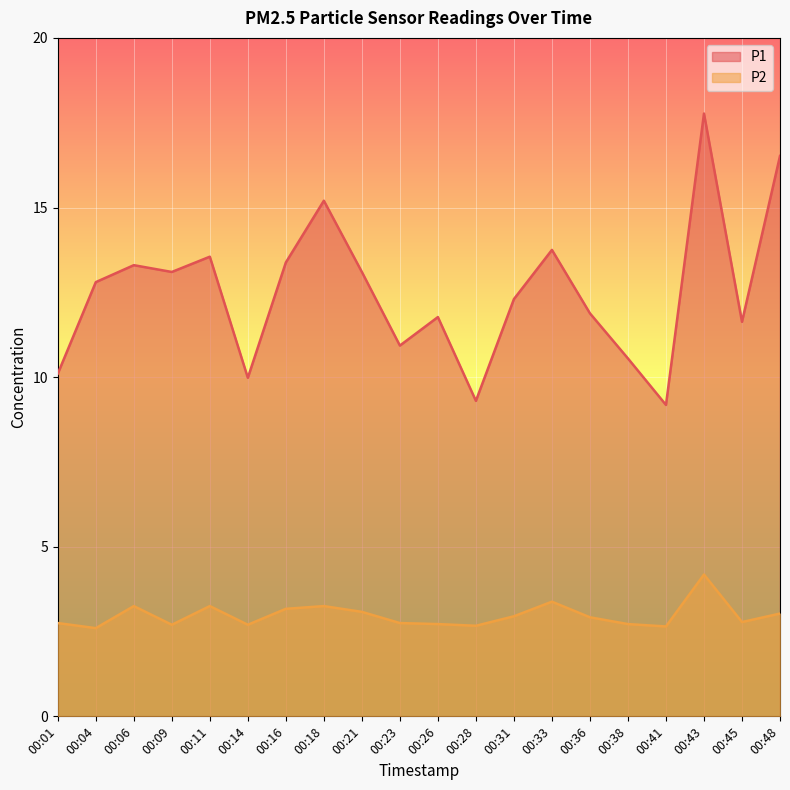

What is the lowest value of the P2 series?

2.6